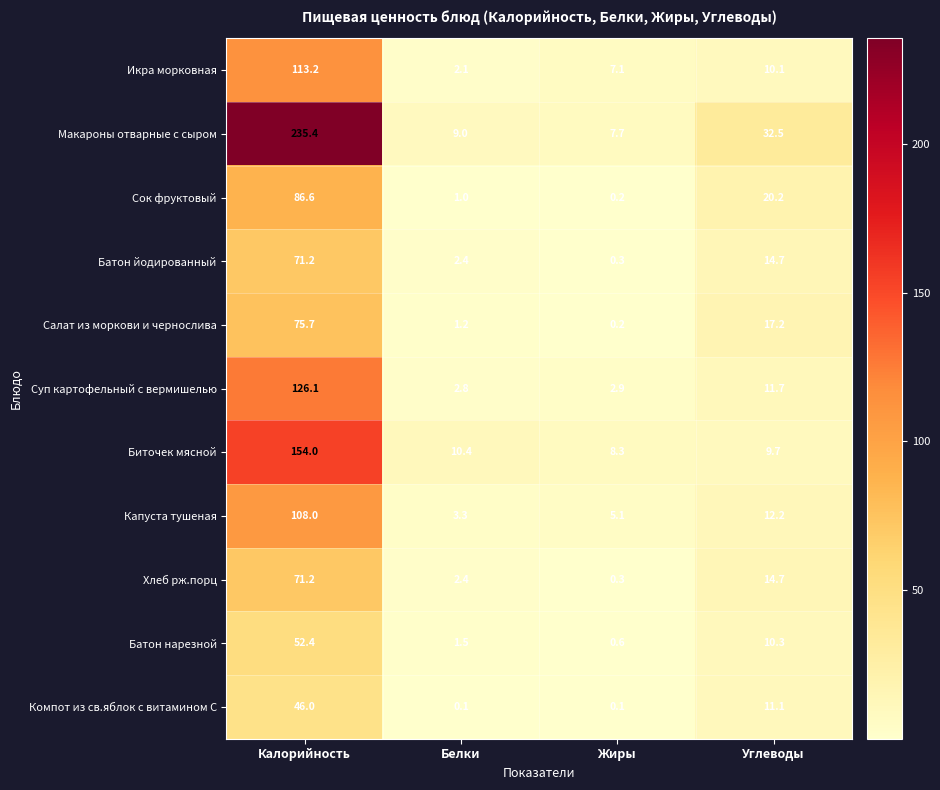

Which label corresponds to the largest value in the chart?

Калорийность